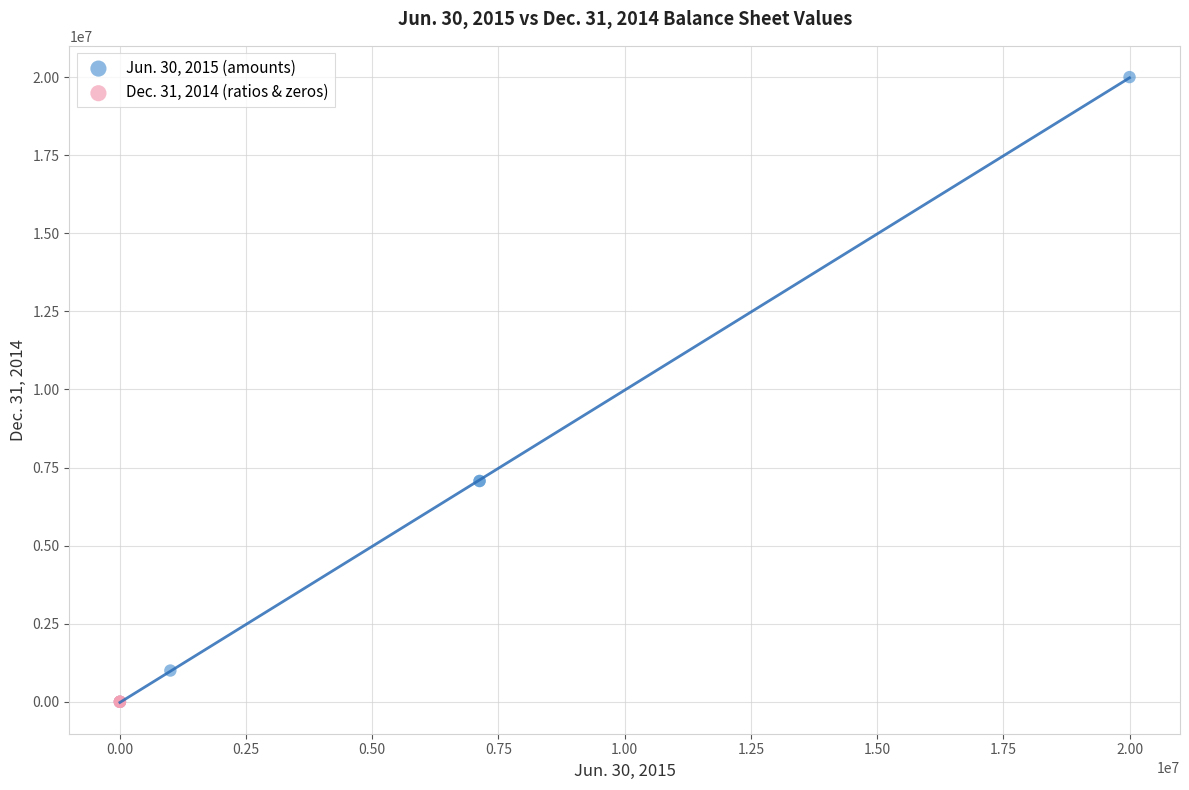

Which series reaches the maximum Y coordinate?

Jun. 30, 2015 (amounts)